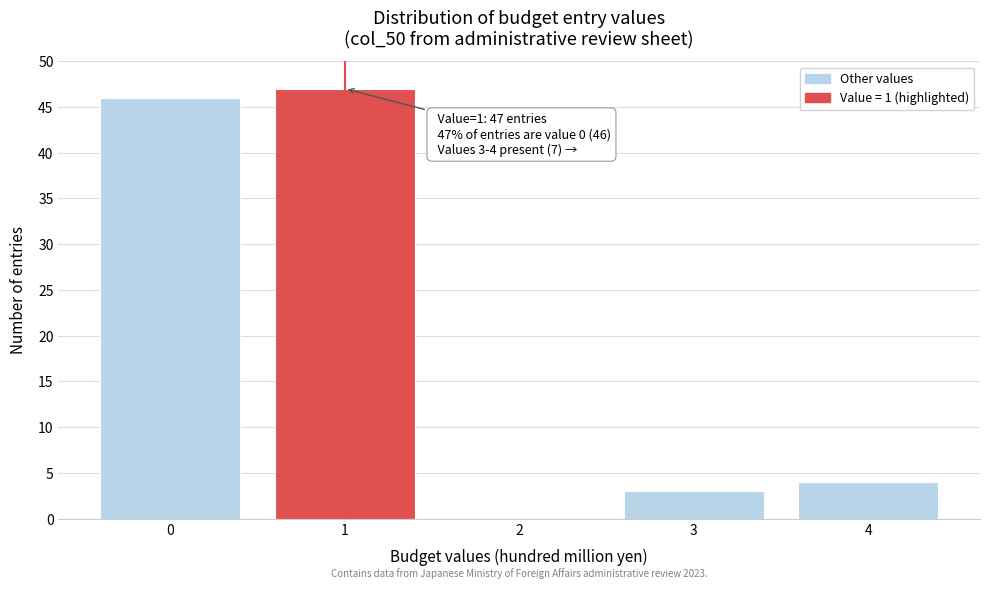

Over which range of the x-axis is the bar tallest?

0.5 to 1.5